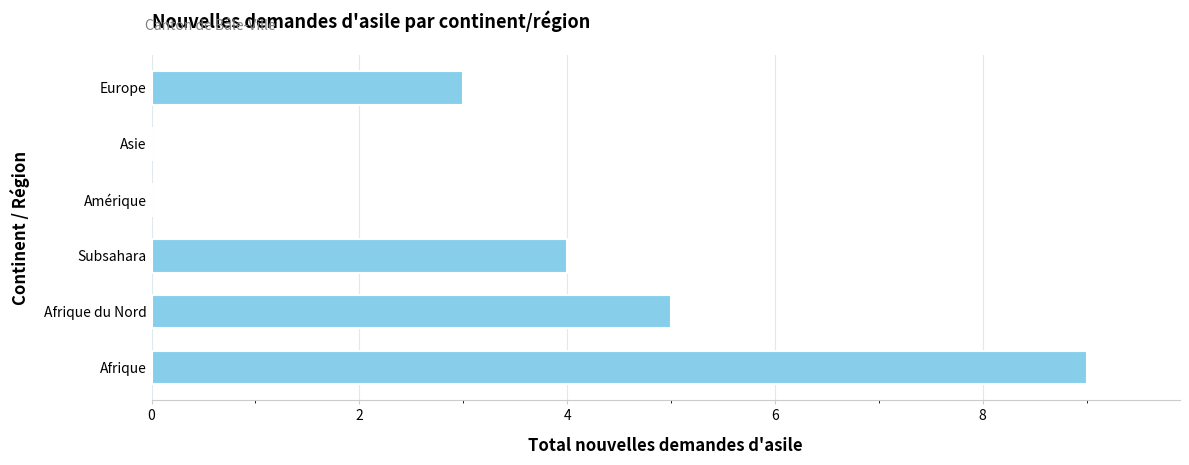

What is the approximate value at Europe?

3